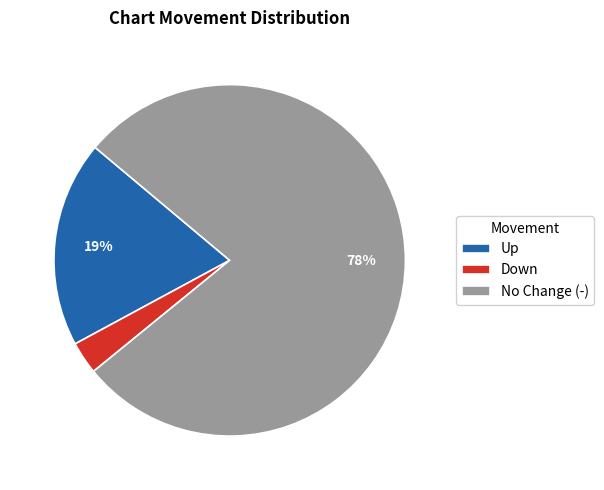

To the nearest percent, what is the average slice percentage?

33%